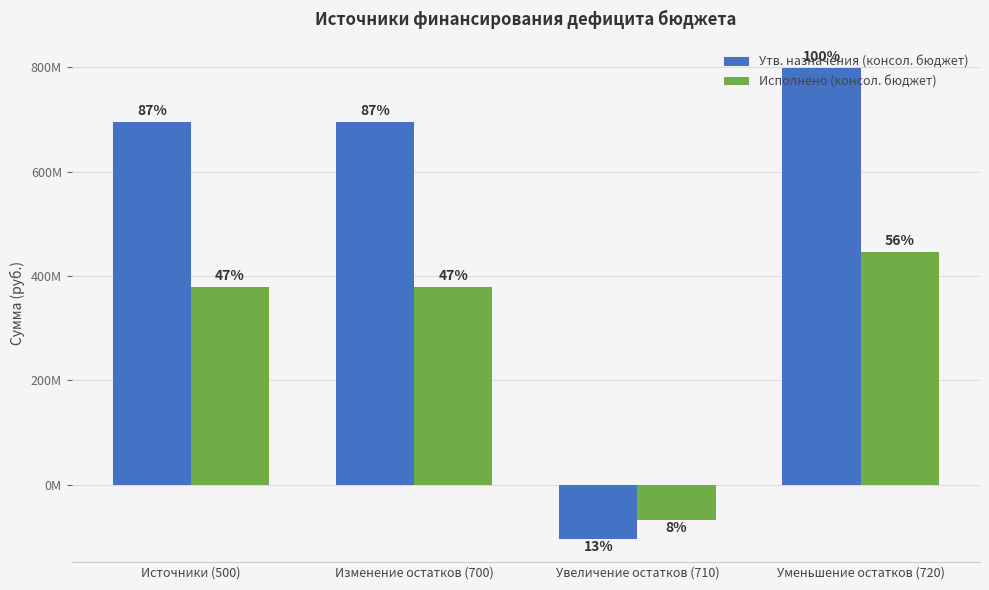

What is the difference between the maximum and minimum values in the Исполнено (консол. бюджет) series?

512058711.1